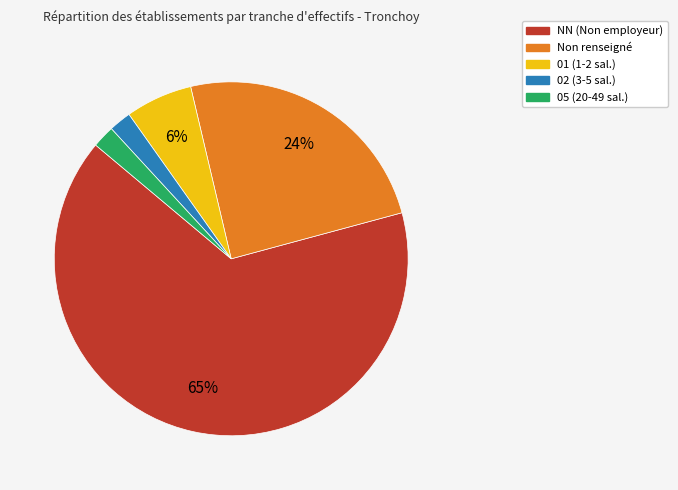

Count the number of slices in the pie.

5